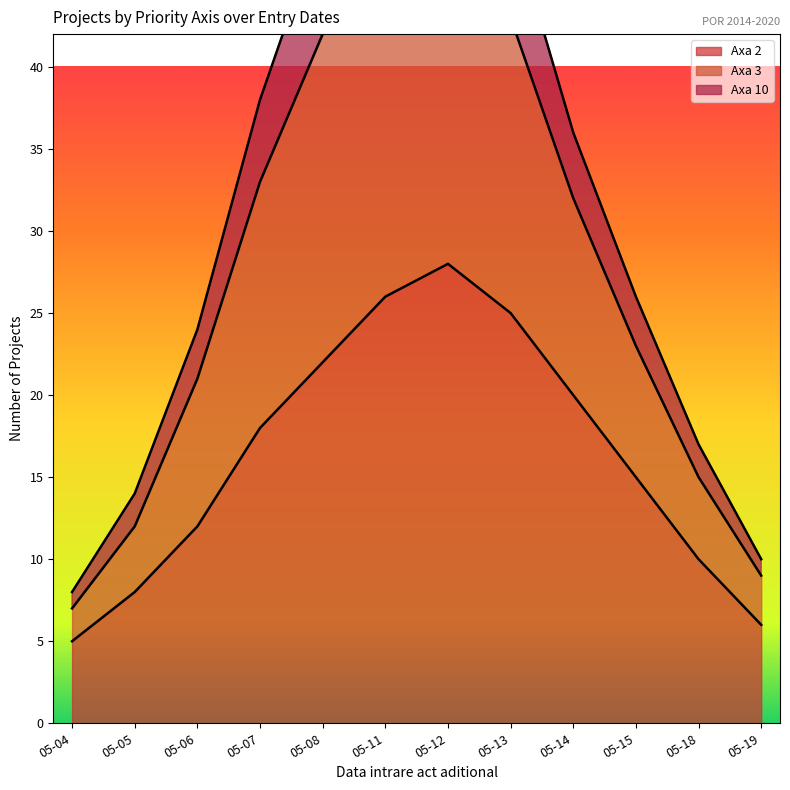

Reading right to left, extract all data points from this chart.

Axa 2: 05-19=6	05-18=10	05-15=15	05-14=20	05-13=25	05-12=28	05-11=26	05-08=22	05-07=18	05-06=12	05-05=8	05-04=5
Axa 3: 05-19=10	05-18=17	05-15=26	05-14=36	05-13=49	05-12=58	05-11=59	05-08=49	05-07=38	05-06=24	05-05=14	05-04=8
Axa 10: 05-19=9	05-18=15	05-15=23	05-14=32	05-13=43	05-12=50	05-11=50	05-08=42	05-07=33	05-06=21	05-05=12	05-04=7